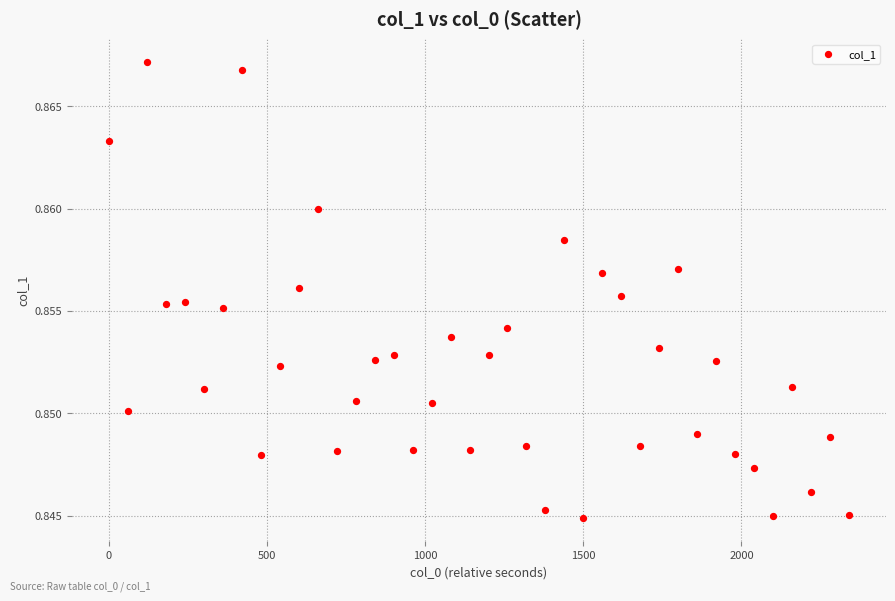

Count the number of points in this scatter plot.

40